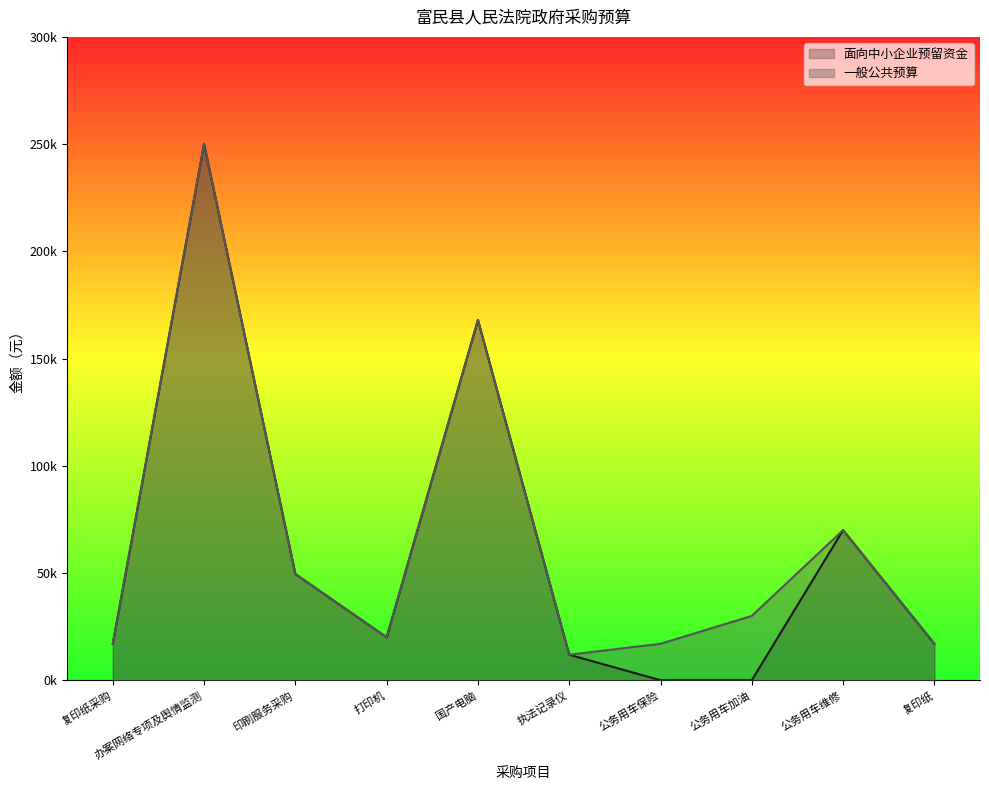

Is it true that 一般公共预算 equals 239966 at 国产电脑?

False